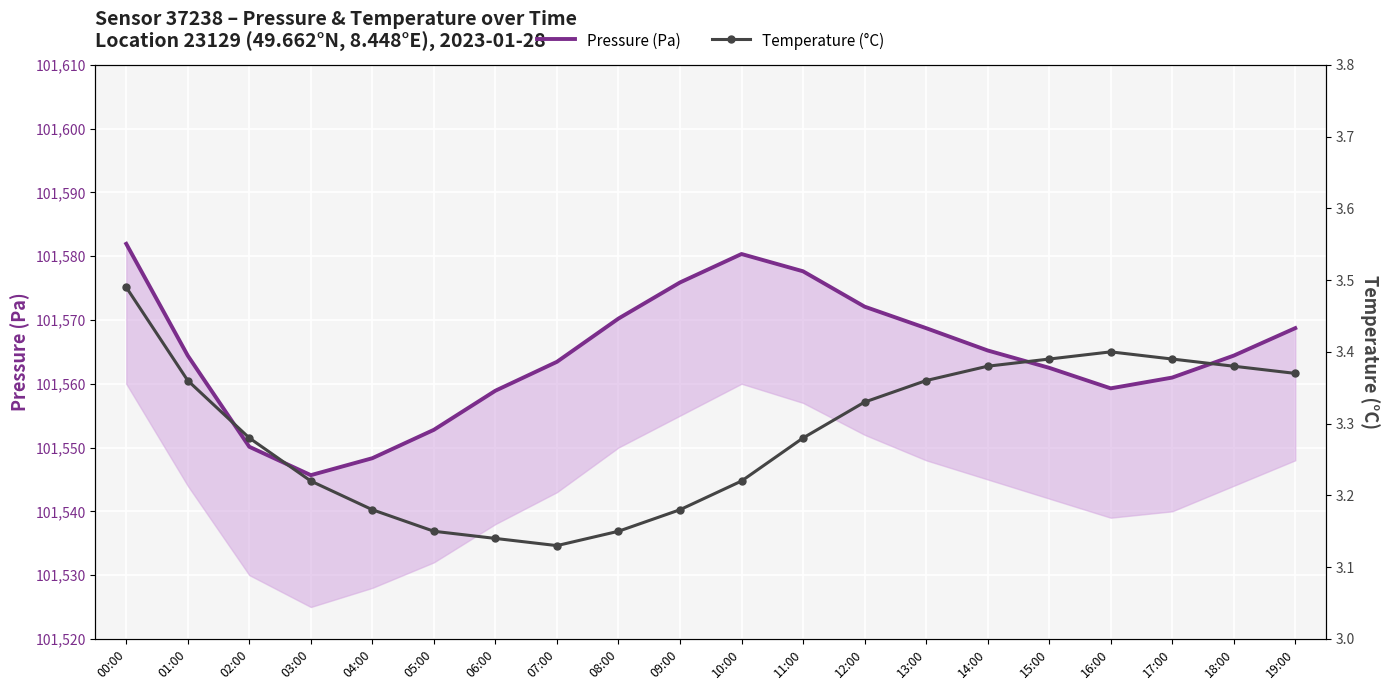

True or false: Pressure (Pa) and Temperature (°C) intersect in this chart.

False